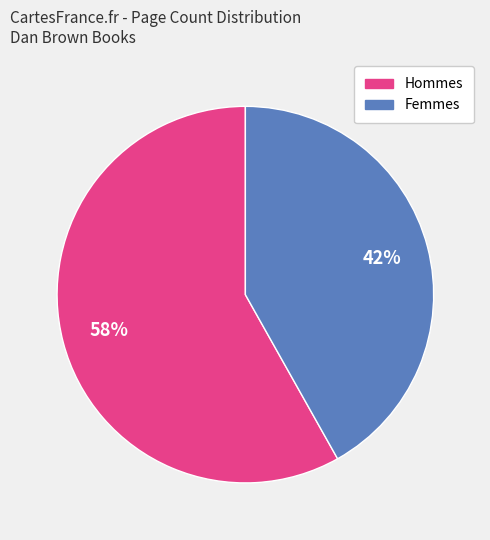

Is there a majority slice in this chart?

Yes